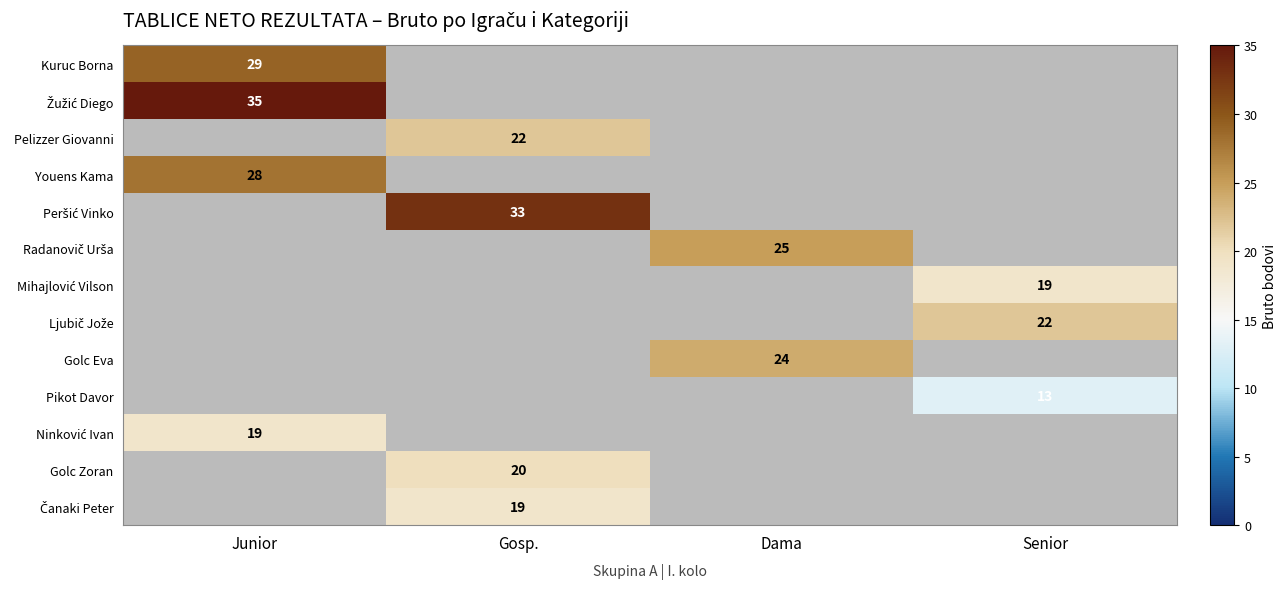

At which category does the chart reach its peak across all series?

Junior